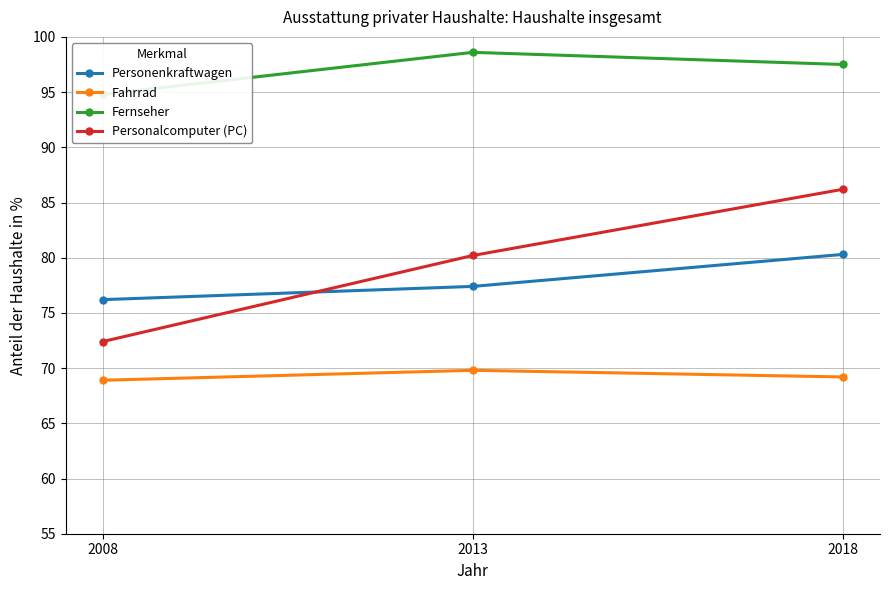

At which category is the sum across all series the highest?

2018